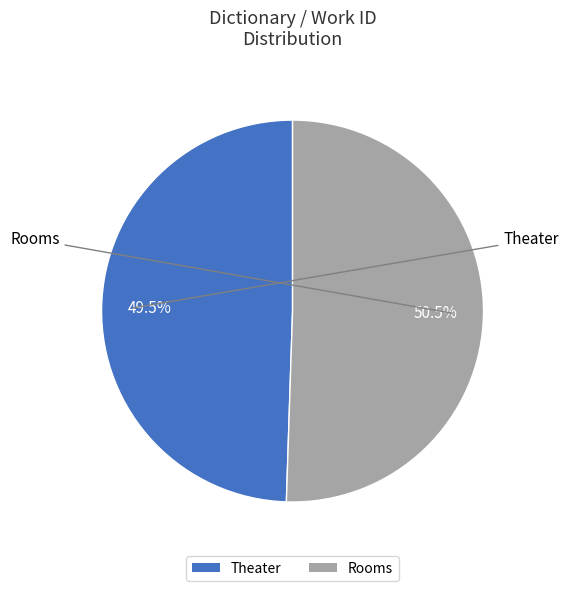

Rank the categories by value from lowest to highest.

Theater, Rooms